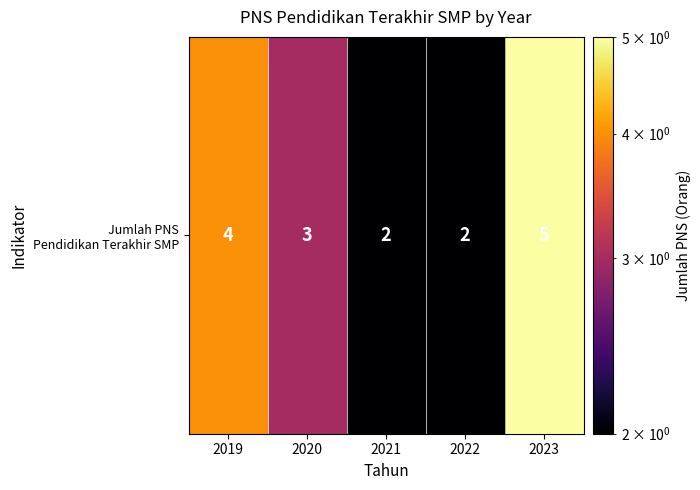

What is the approximate value at 2021?

2